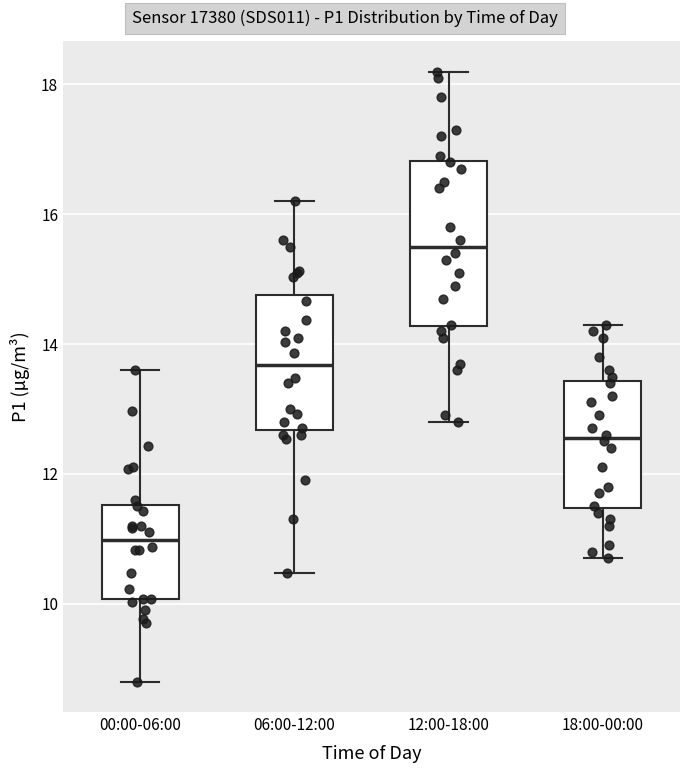

Which box is the tallest, from its lower edge to its upper edge?

12:00-18:00